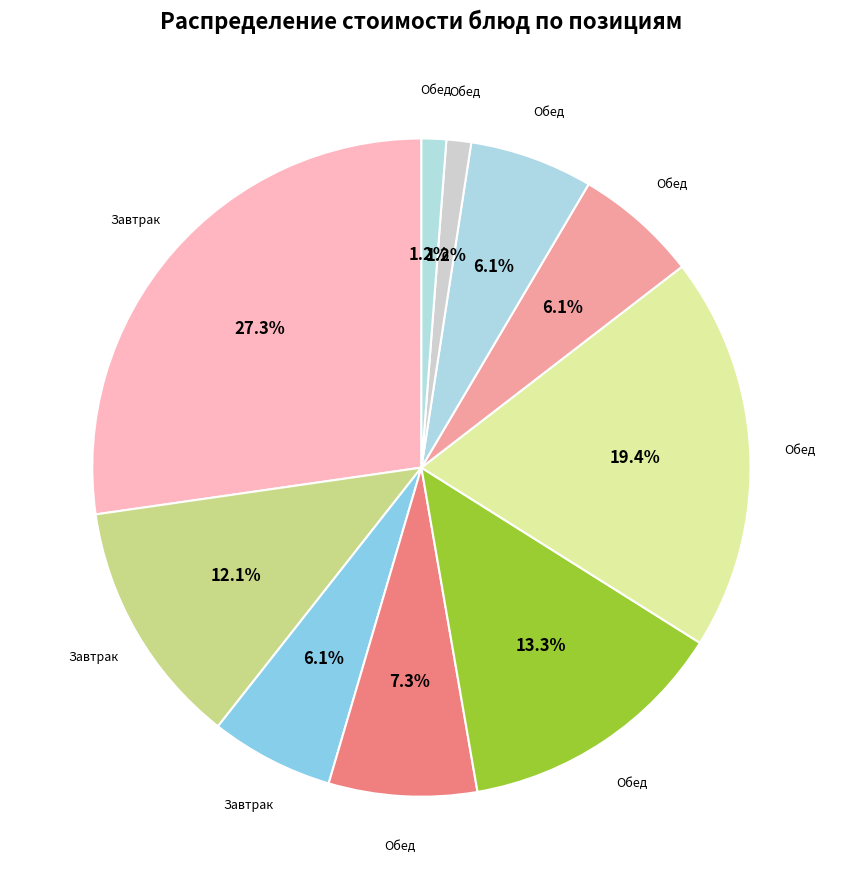

How many segments does this pie chart have?

10